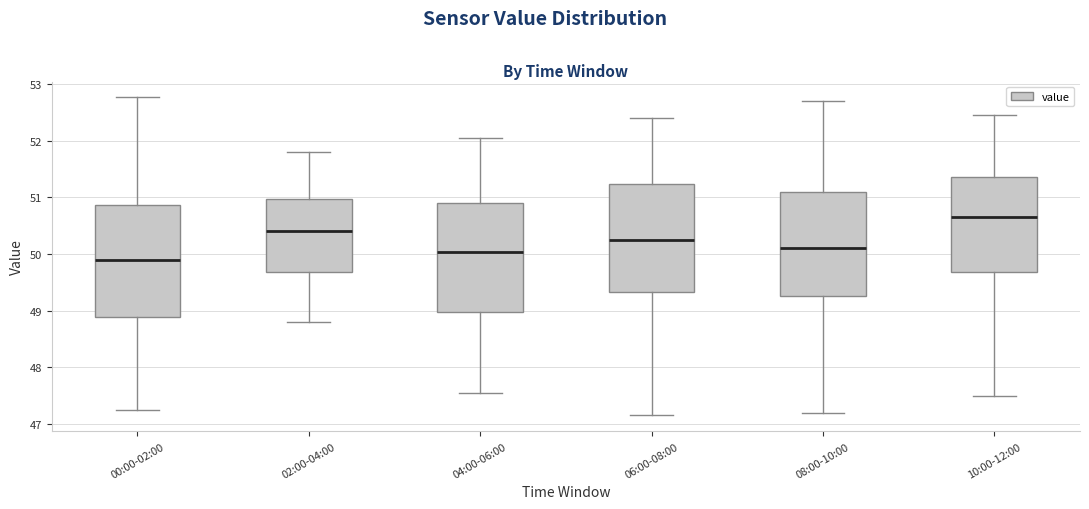

Reading left to right, transcribe this box plot: for each box, give where its median line is, the range the box spans, and where its two whiskers end, as read against the y-axis. The values are not printed on the chart, so give them approximately, as read against the axis.

00:00-02:00: median 49.9, box 48.9 to 50.9, whiskers 47.2 to 52.8
02:00-04:00: median 50.4, box 49.7 to 51.0, whiskers 48.8 to 51.8
04:00-06:00: median 50.0, box 49.0 to 50.9, whiskers 47.6 to 52.1
06:00-08:00: median 50.3, box 49.3 to 51.2, whiskers 47.2 to 52.4
08:00-10:00: median 50.1, box 49.3 to 51.1, whiskers 47.2 to 52.7
10:00-12:00: median 50.7, box 49.7 to 51.4, whiskers 47.5 to 52.5